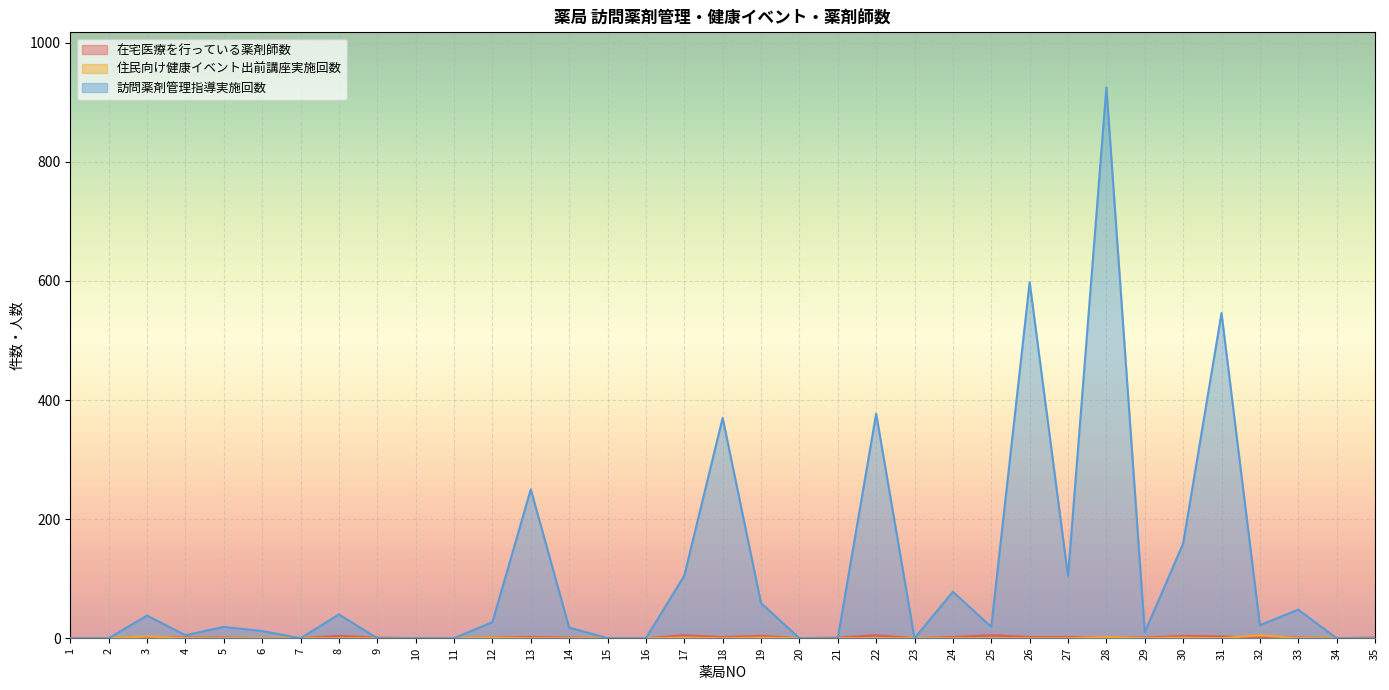

Where does the 在宅医療を行っている薬剤師数 series first go above 1?

3